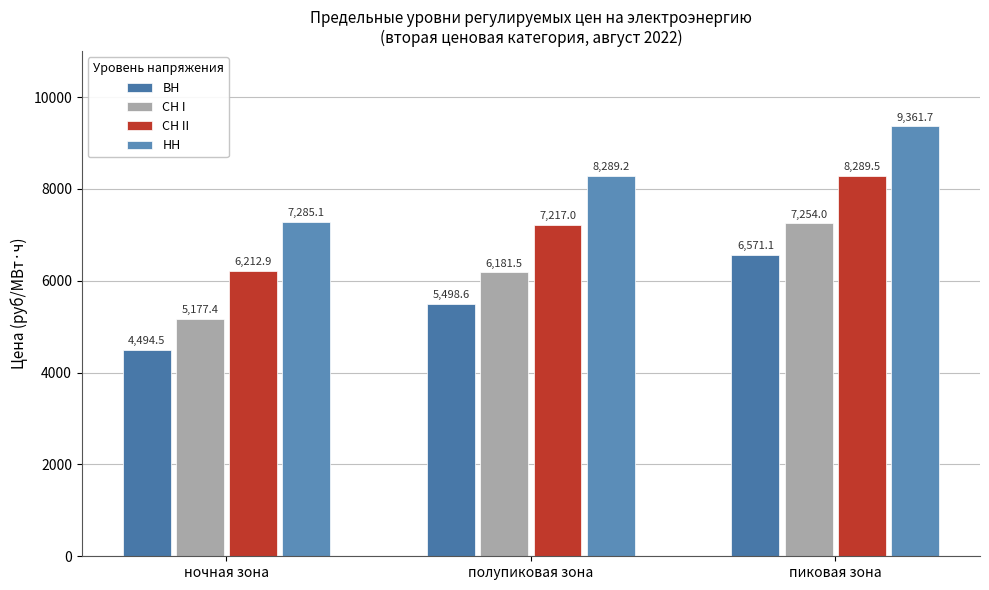

What position from the right is ночная зона?

3